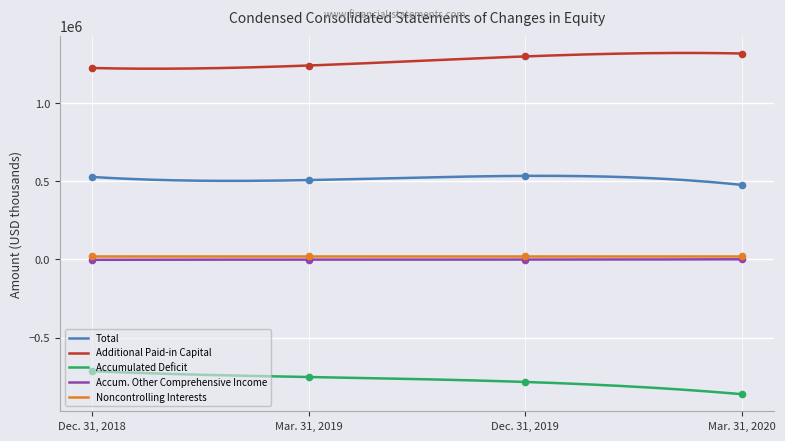

At how many categories does at least one series exceed 634133?

4